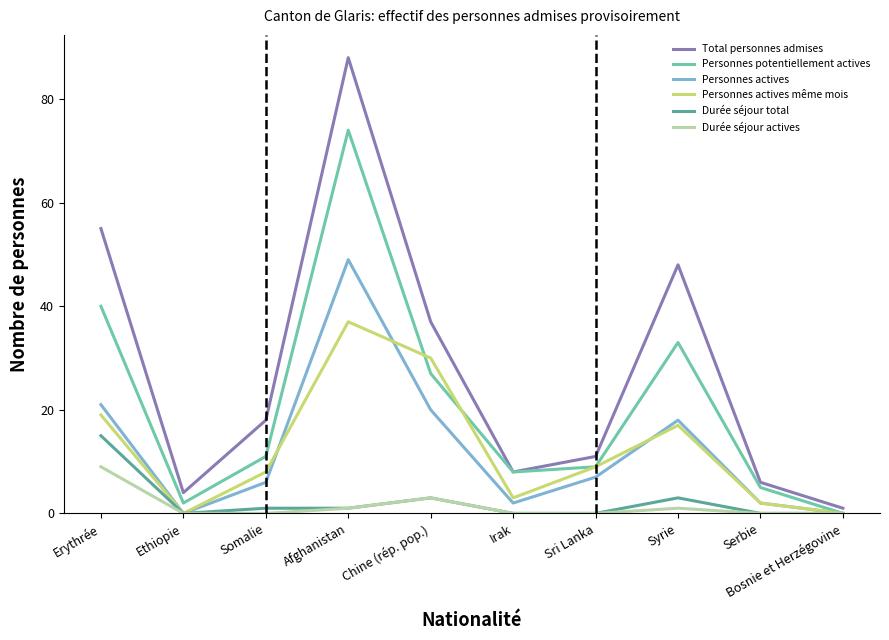

Does the chart display data point markers on the line(s)?

No